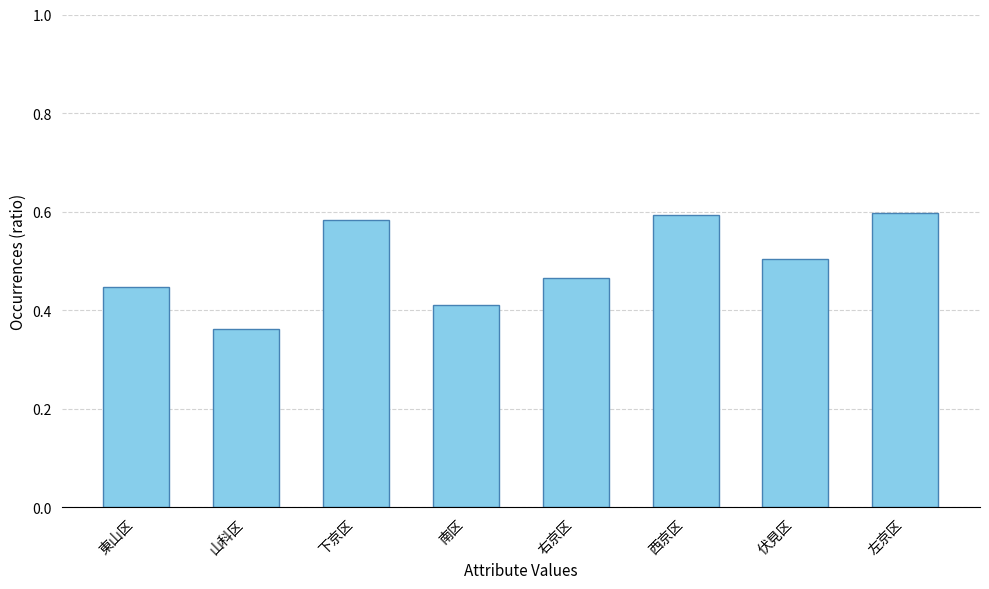

What is the label of the 6th bar from the left?

西京区